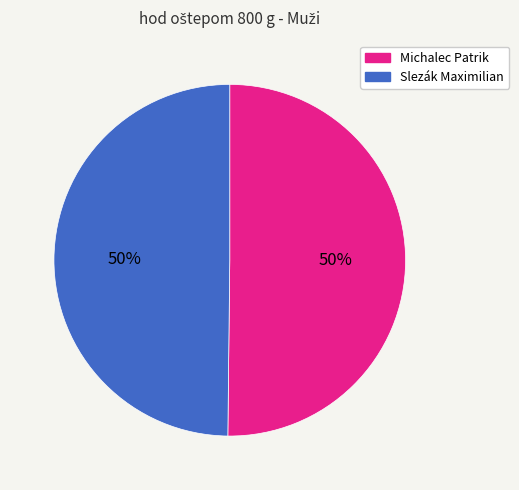

To the nearest percent, what percentage of the pie is Michalec Patrik?

50%